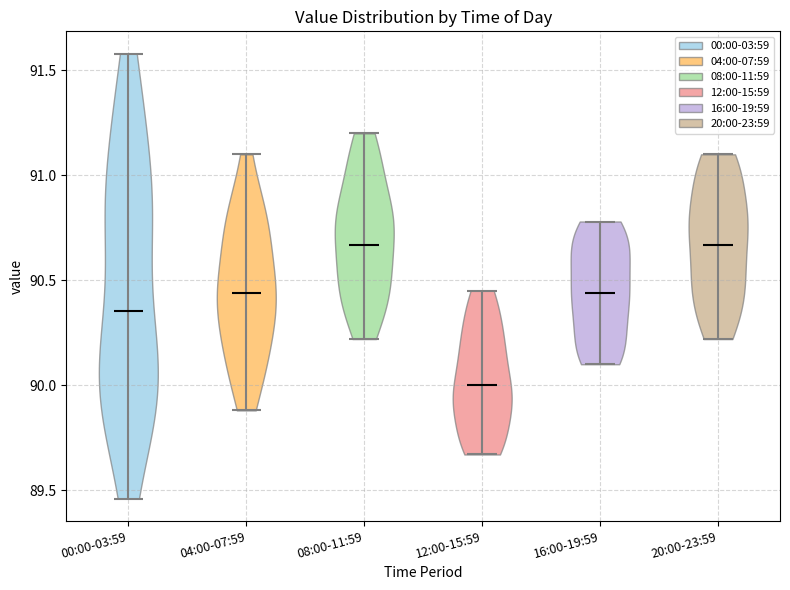

Reading left to right, read every violin against the y-axis: where its median line is, and the lowest and highest points it reaches. The values are not printed on the chart, so give them approximately, as read against the axis.

00:00-03:59: median line 90.35, lowest point 89.45, highest point 91.60
04:00-07:59: median line 90.45, lowest point 89.90, highest point 91.10
08:00-11:59: median line 90.65, lowest point 90.20, highest point 91.20
12:00-15:59: median line 90.00, lowest point 89.65, highest point 90.45
16:00-19:59: median line 90.45, lowest point 90.10, highest point 90.80
20:00-23:59: median line 90.65, lowest point 90.20, highest point 91.10